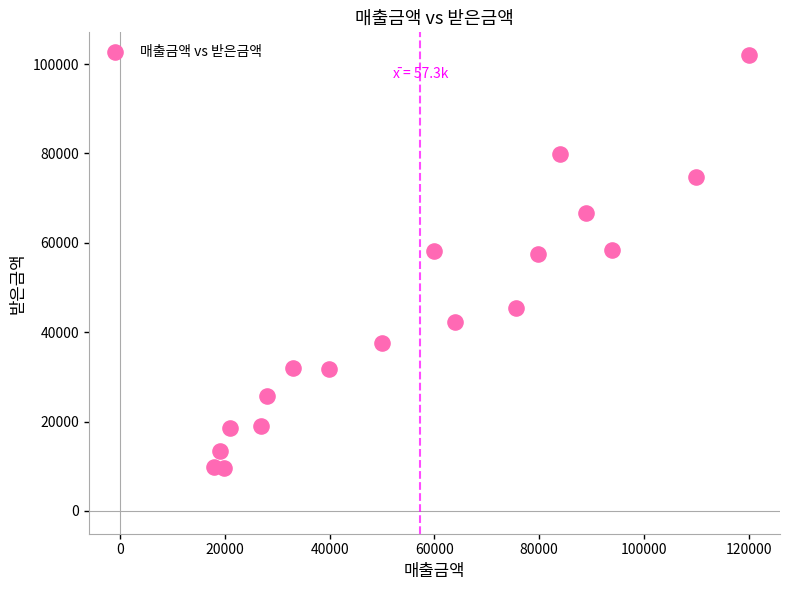

What is the range of Y values (max minus min)?

92496